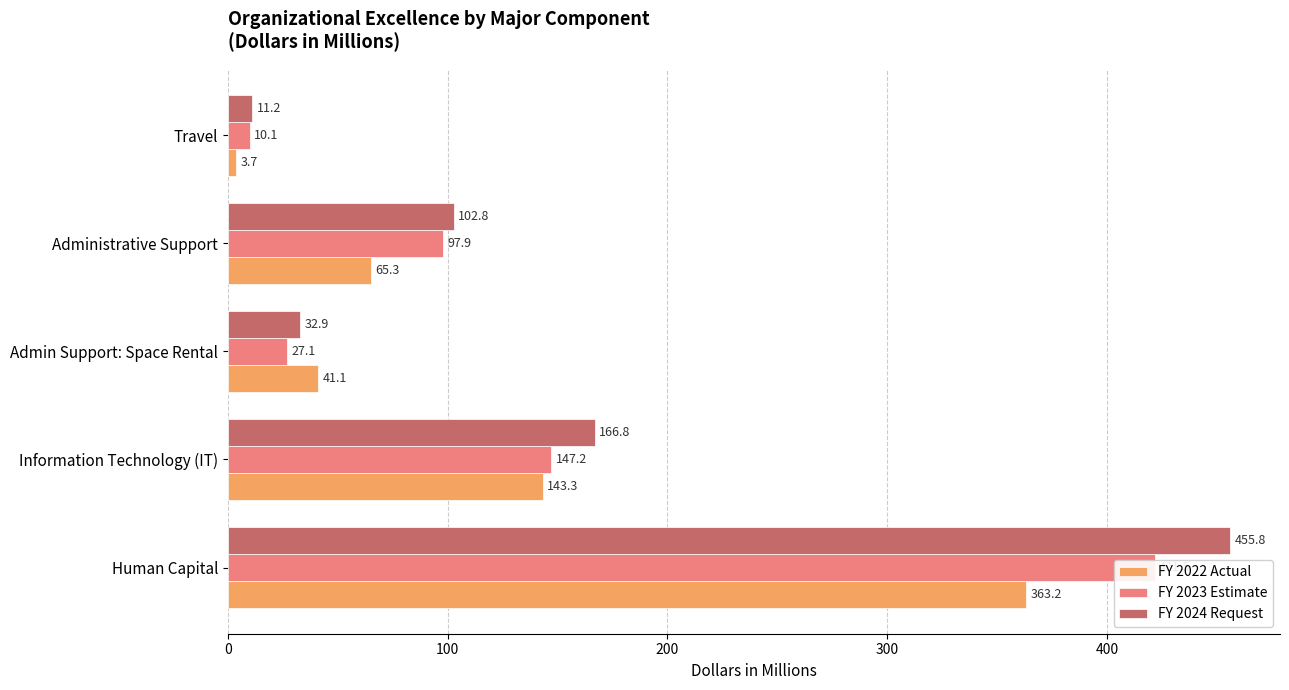

Which series changed the most between Human Capital and Administrative Support?

FY 2024 Request